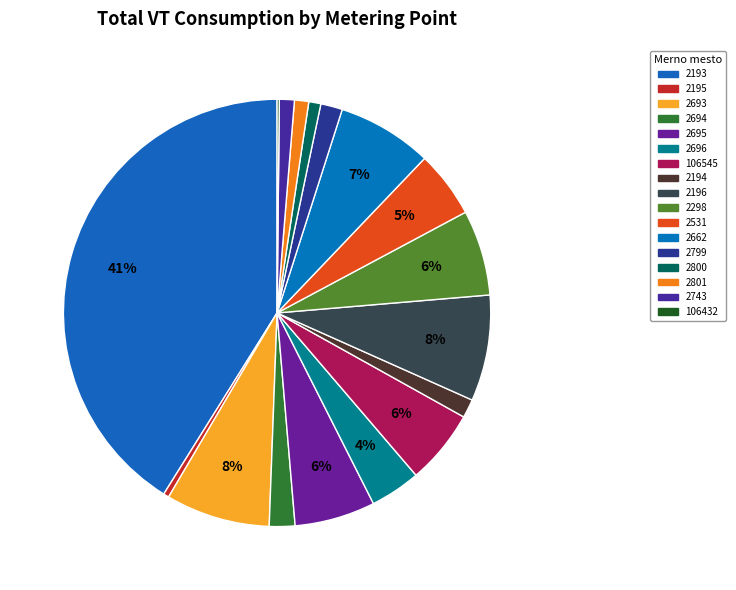

Does any single category account for the majority?

No